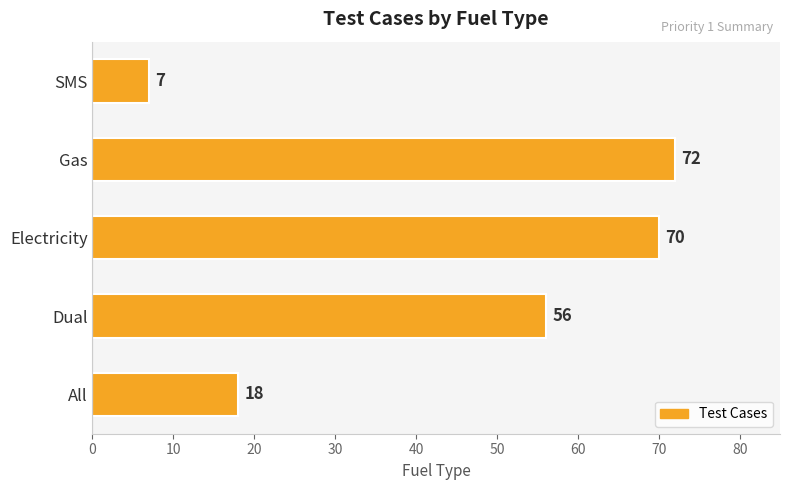

Which label corresponds to the largest value in the chart?

Gas